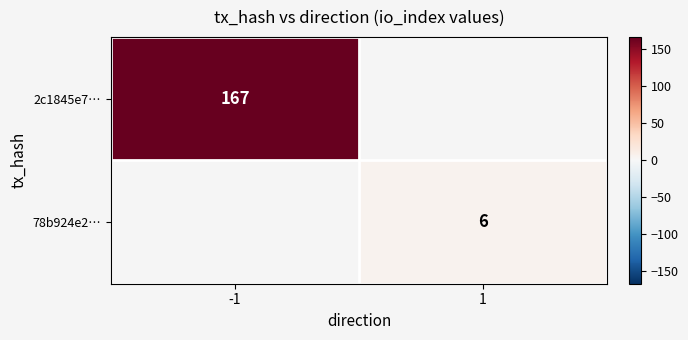

The 78b924e2… series shows 9 at 1. True or false?

False